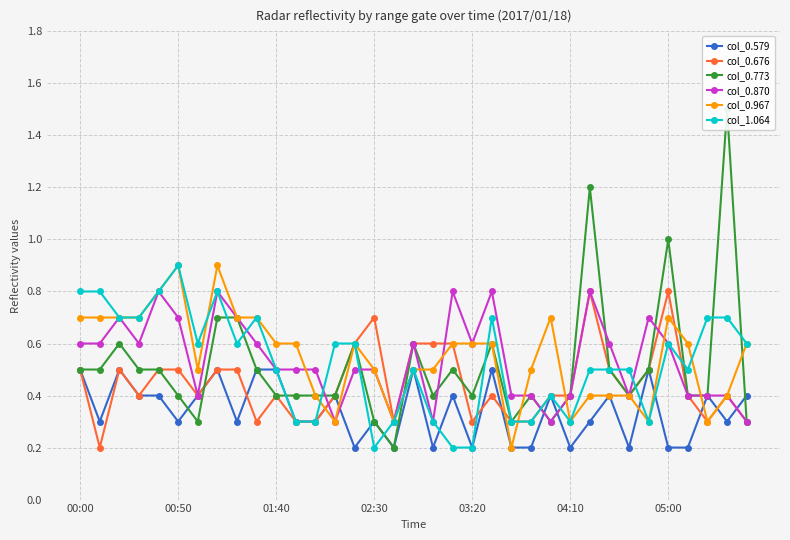

How many lines are shown in the chart?

6